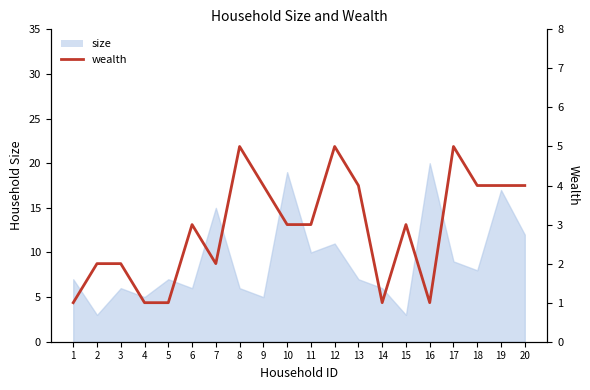

What is the change in value from 6 to 18?

+1